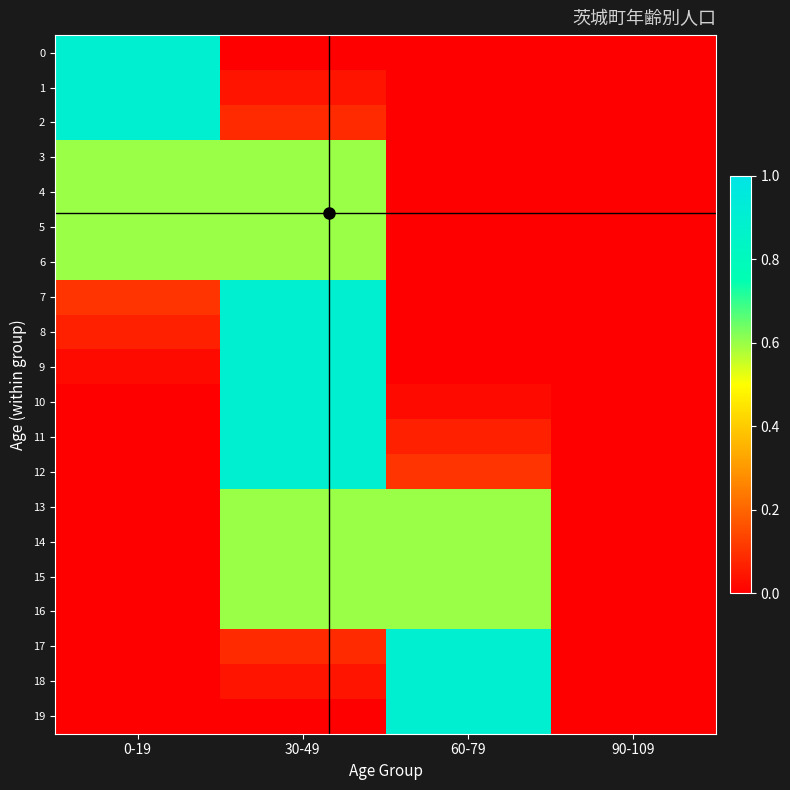

Reading left to right, extract all data points from this chart.

0: 0-19=0.9	30-49=0.0	60-79=0.0	90-109=0.0
1: 0-19=0.9	30-49=0.0	60-79=0.0	90-109=0.0
2: 0-19=0.9	30-49=0.1	60-79=0.0	90-109=0.0
3: 0-19=0.6	30-49=0.6	60-79=0.0	90-109=0.0
4: 0-19=0.6	30-49=0.6	60-79=0.0	90-109=0.0
5: 0-19=0.6	30-49=0.6	60-79=0.0	90-109=0.0
6: 0-19=0.6	30-49=0.6	60-79=0.0	90-109=0.0
7: 0-19=0.1	30-49=0.9	60-79=0.0	90-109=0.0
8: 0-19=0.1	30-49=0.9	60-79=0.0	90-109=0.0
9: 0-19=0.0	30-49=0.9	60-79=0.0	90-109=0.0
10: 0-19=0.0	30-49=0.9	60-79=0.0	90-109=0.0
11: 0-19=0.0	30-49=0.9	60-79=0.1	90-109=0.0
12: 0-19=0.0	30-49=0.9	60-79=0.1	90-109=0.0
13: 0-19=0.0	30-49=0.6	60-79=0.6	90-109=0.0
14: 0-19=0.0	30-49=0.6	60-79=0.6	90-109=0.0
15: 0-19=0.0	30-49=0.6	60-79=0.6	90-109=0.0
16: 0-19=0.0	30-49=0.6	60-79=0.6	90-109=0.0
17: 0-19=0.0	30-49=0.1	60-79=0.9	90-109=0.0
18: 0-19=0.0	30-49=0.0	60-79=0.9	90-109=0.0
19: 0-19=0.0	30-49=0.0	60-79=0.9	90-109=0.0